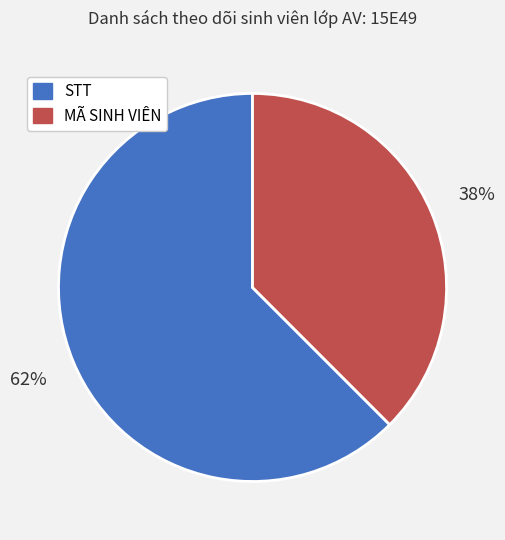

Which has a higher value, MÃ SINH VIÊN or STT?

STT